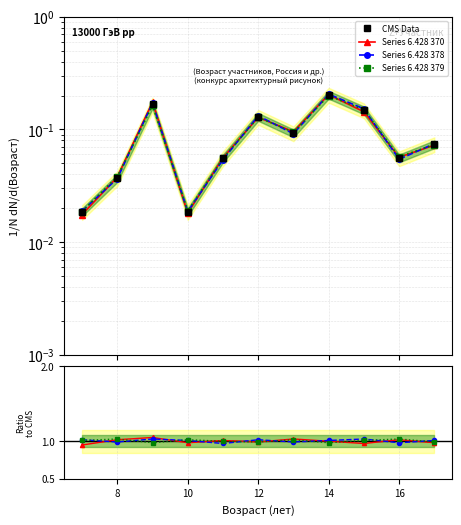

List the series in order of their peak value, lowest first.

CMS Data, Series 6.428 378, Series 6.428 379, Series 6.428 370